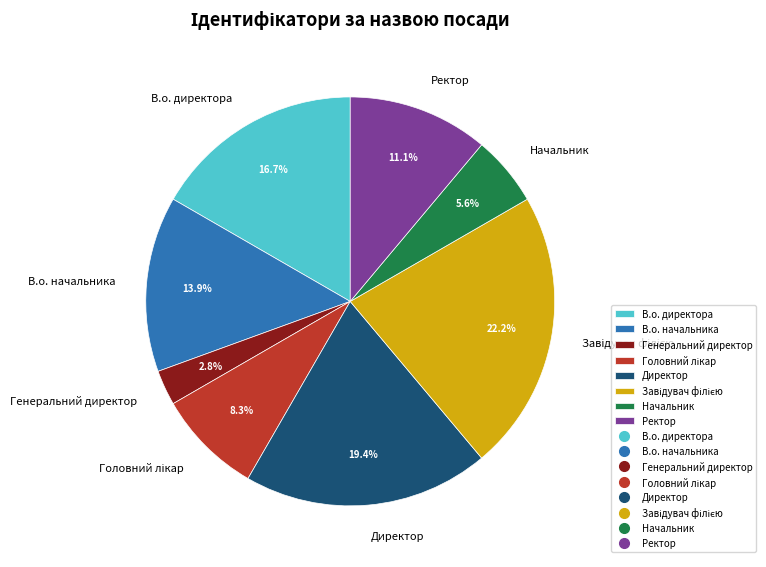

What portion of the pie excludes Начальник?

94.4%